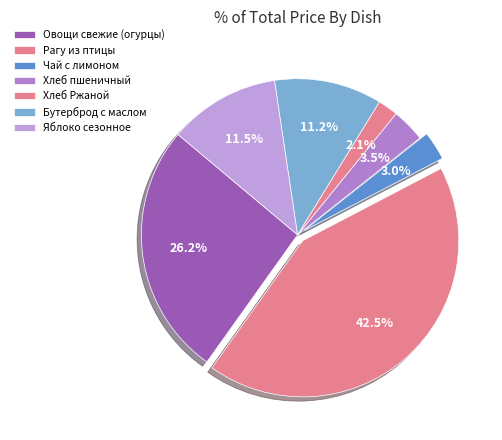

How many slices are in this pie chart?

7